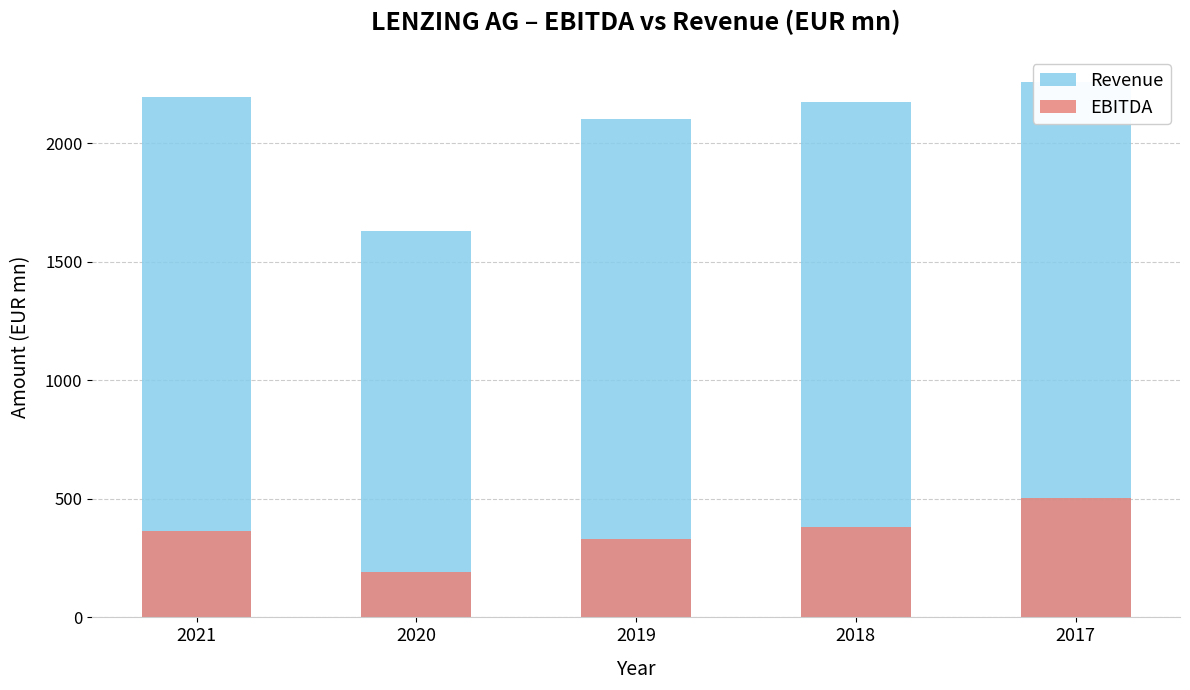

At 2017, list the series in order from smallest to largest.

EBITDA, Revenue